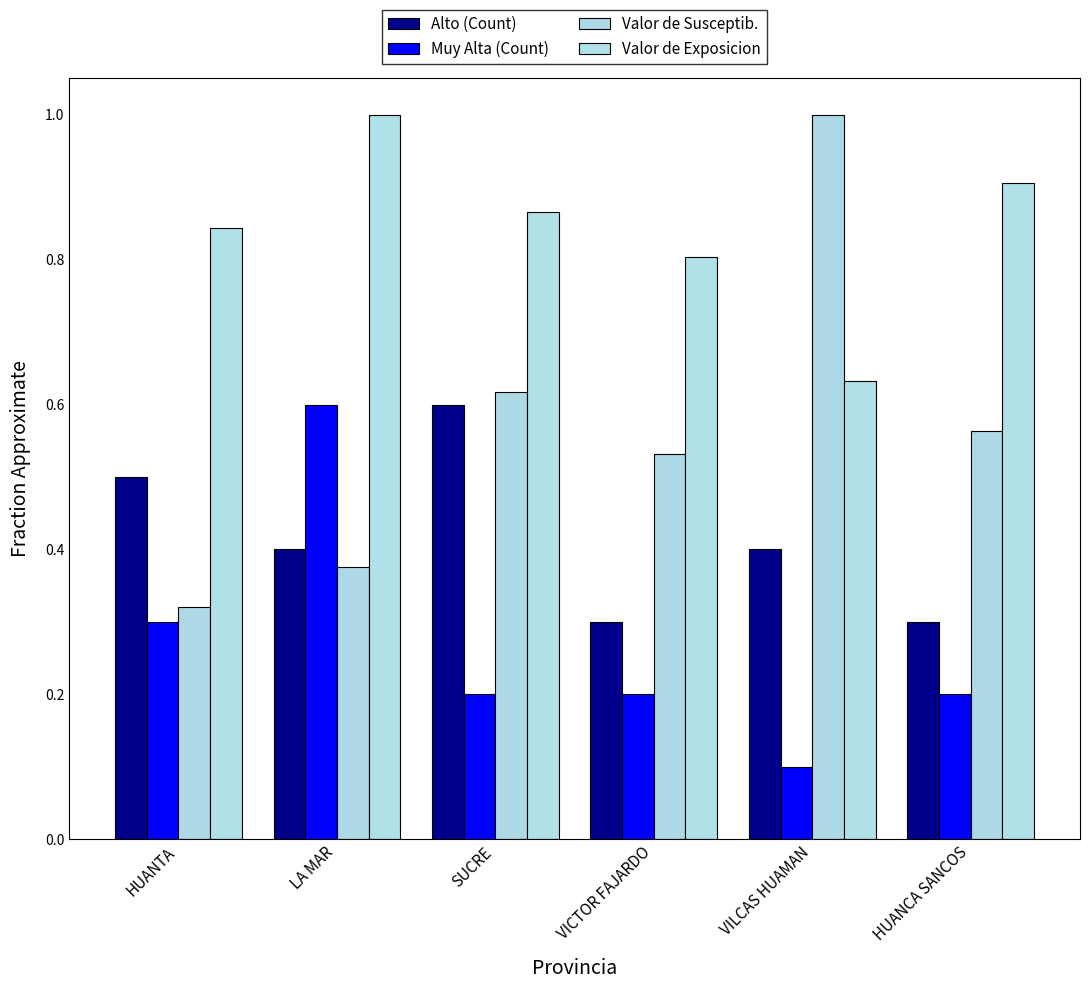

How many bars are there in total?

24